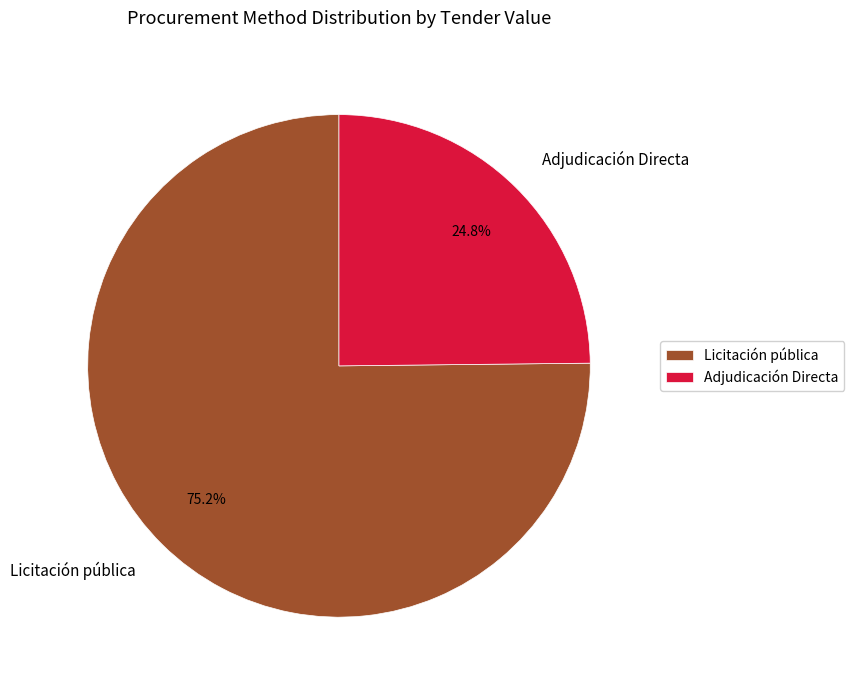

Between Adjudicación Directa and Licitación pública, which is larger?

Licitación pública